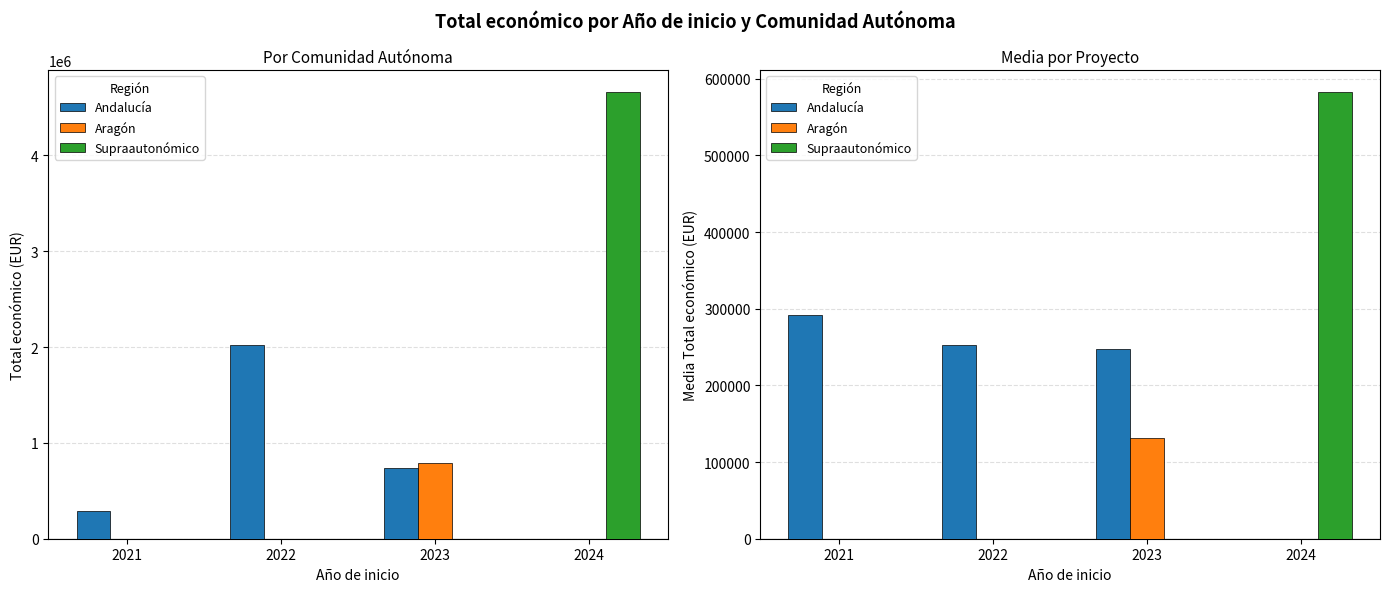

Is it true that Andalucía equals 0.0 at 2024?

True